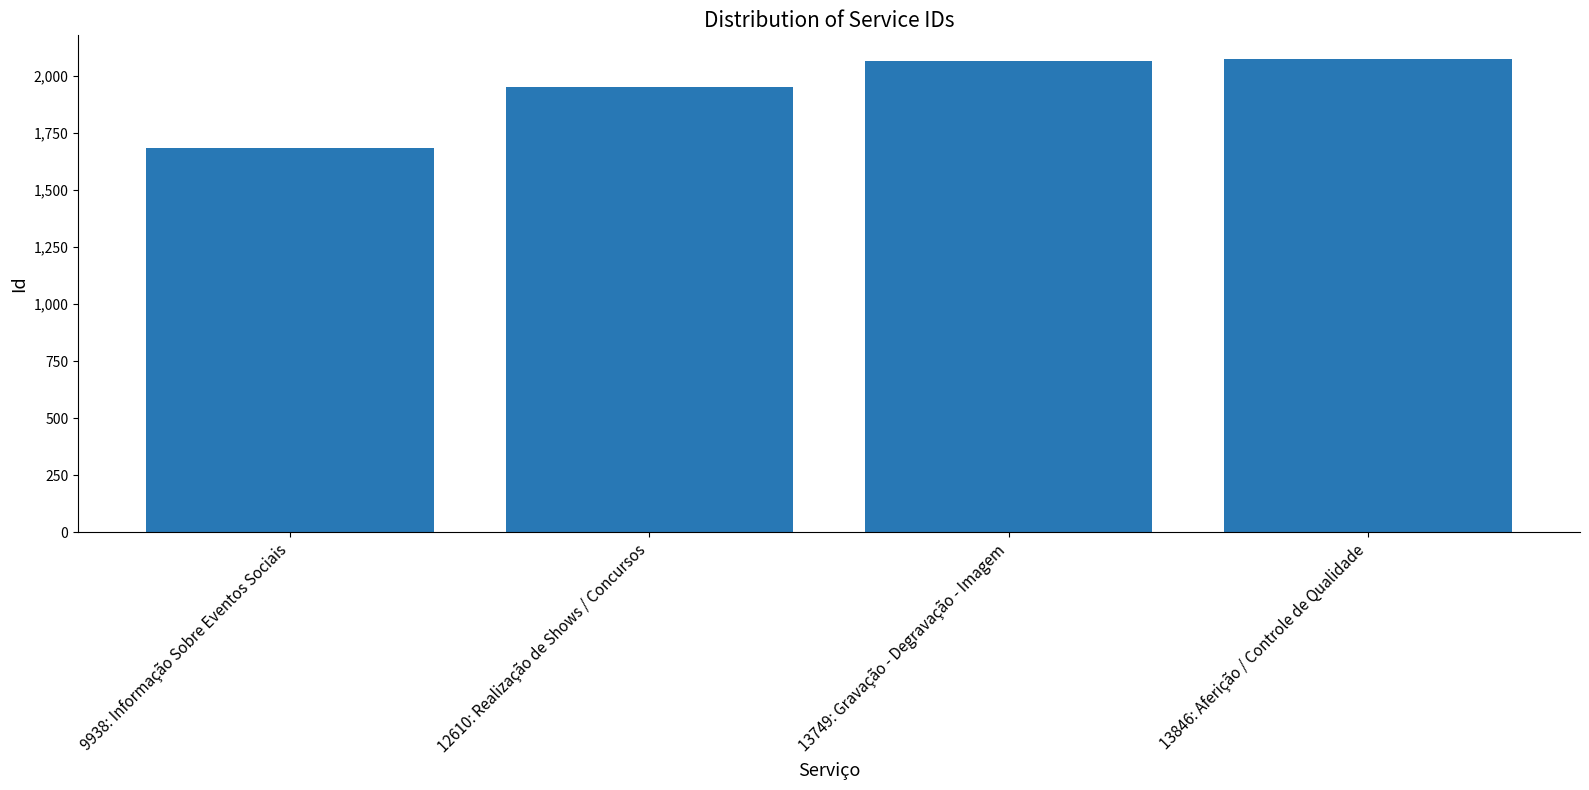

What is the value of the 4th bar from the left?

2075